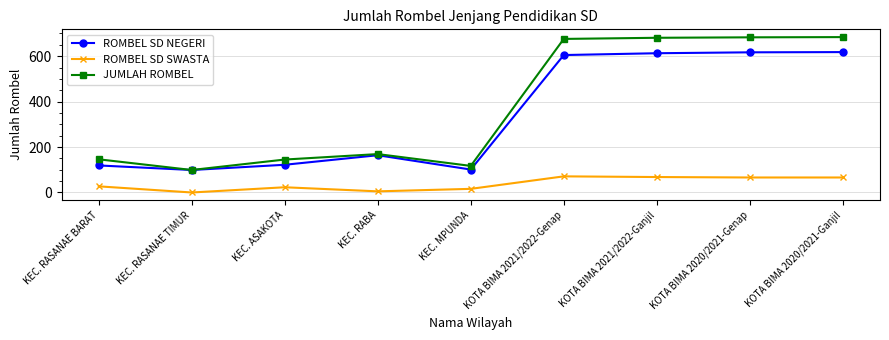

Is the value of ROMBEL SD NEGERI at KOTA BIMA 2021/2022-Ganjil greater than the value of ROMBEL SD SWASTA at KOTA BIMA 2020/2021-Ganjil?

Yes